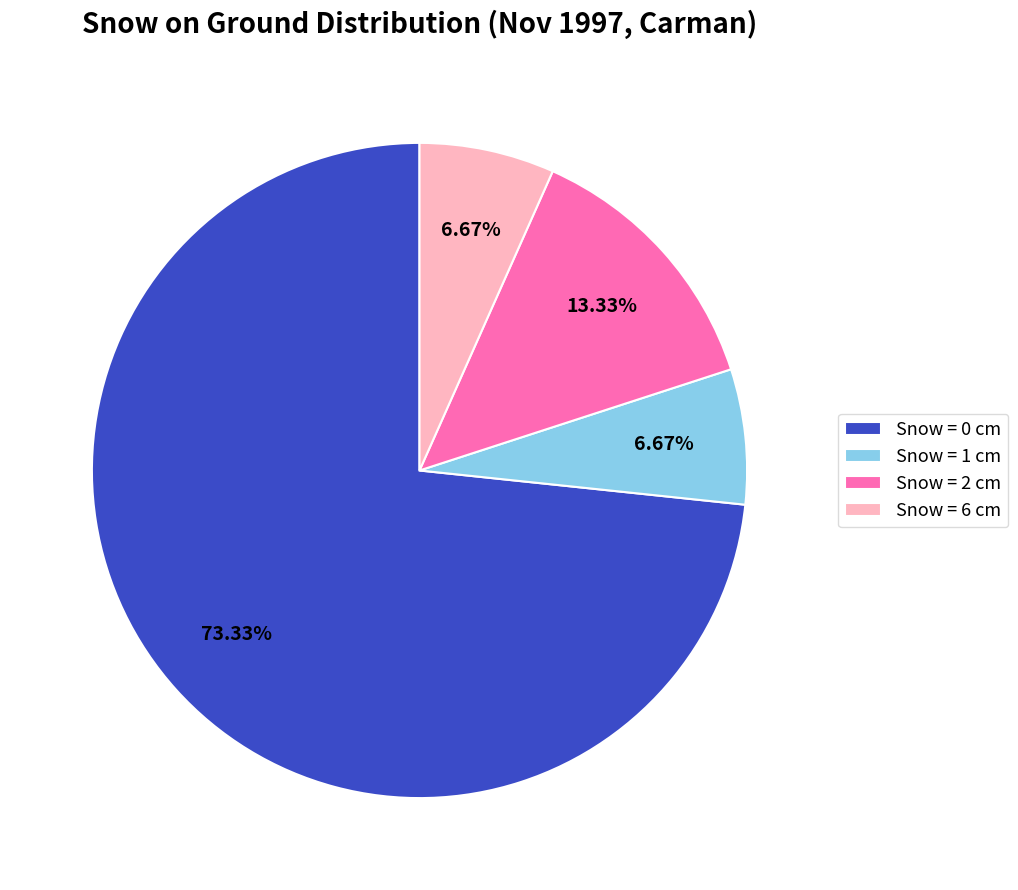

How many slices are in this pie chart?

4